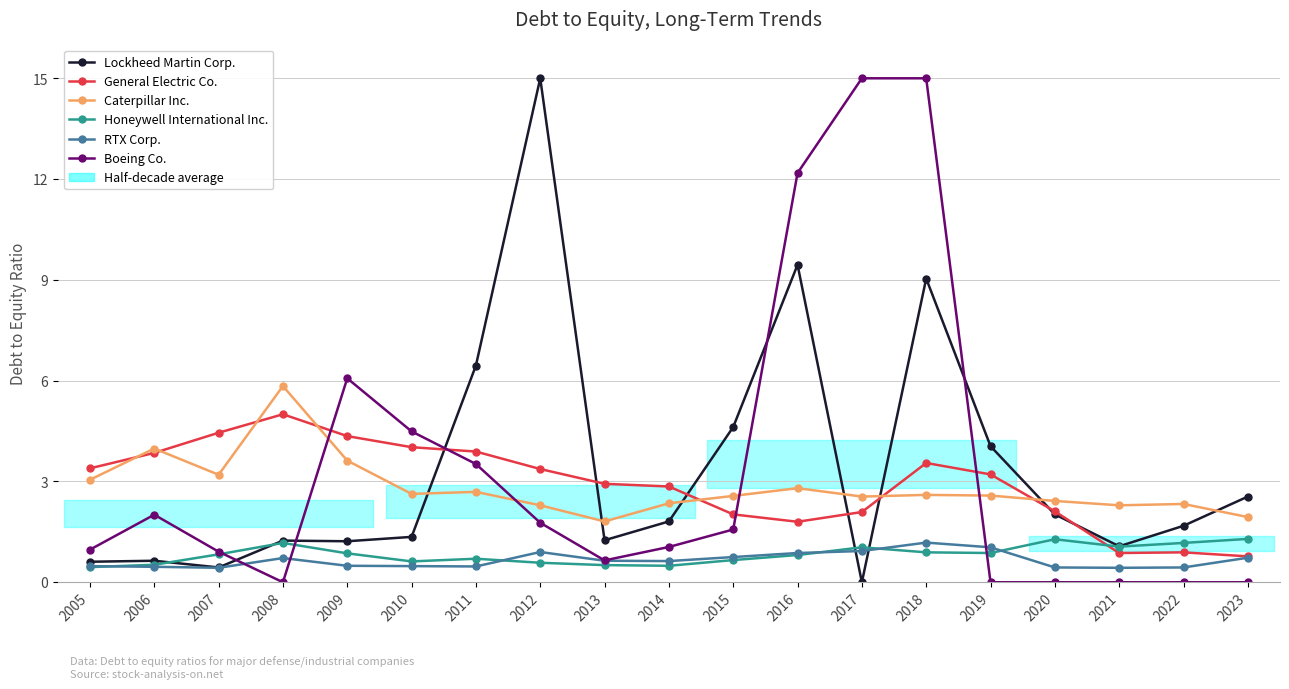

The value of RTX Corp. at 2023 is 0.5. True or false?

False